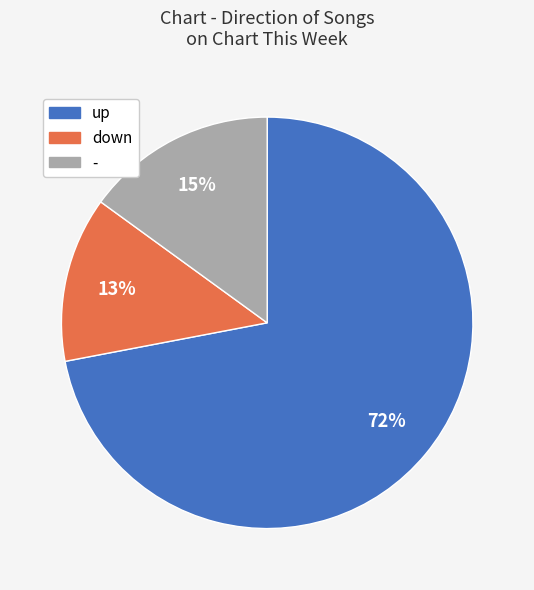

Is it true that - is 15% of the pie?

True